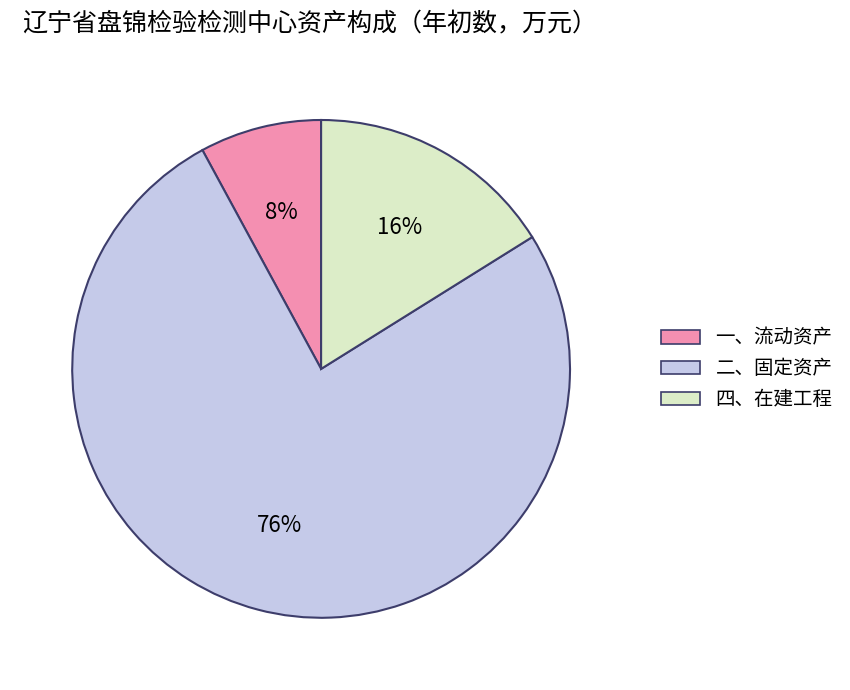

To the nearest percent, what is the combined percentage of 二、固定资产 and 一、流动资产?

84%